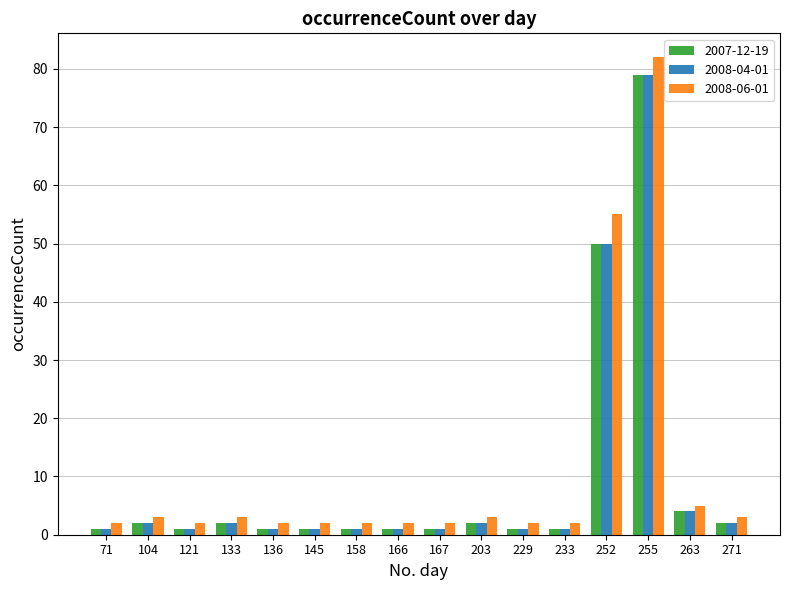

What is the maximum value shown in the chart?

82